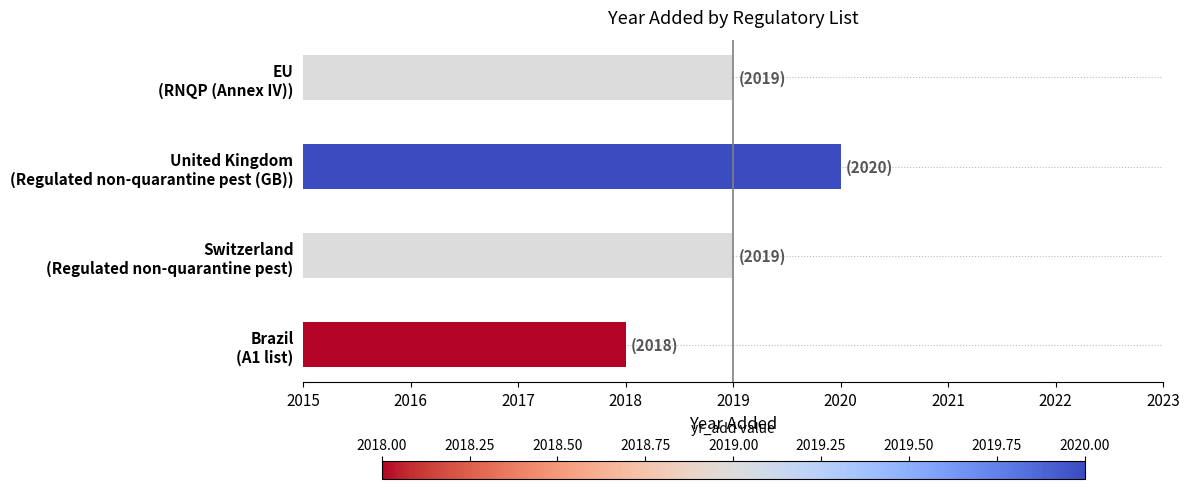

What is the maximum value shown in the chart?

2020